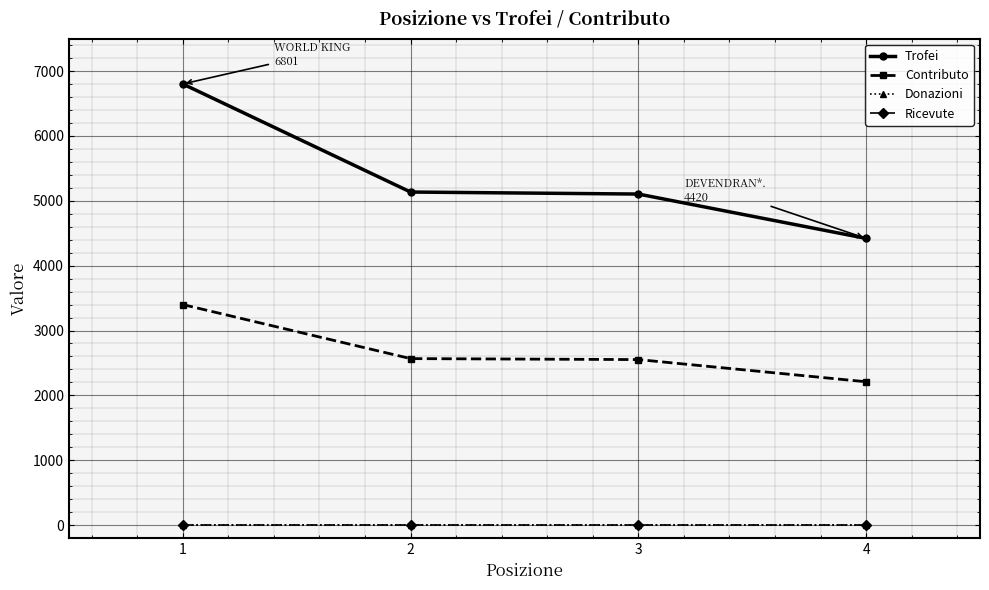

True or false: Donazioni and Ricevute intersect in this chart.

False